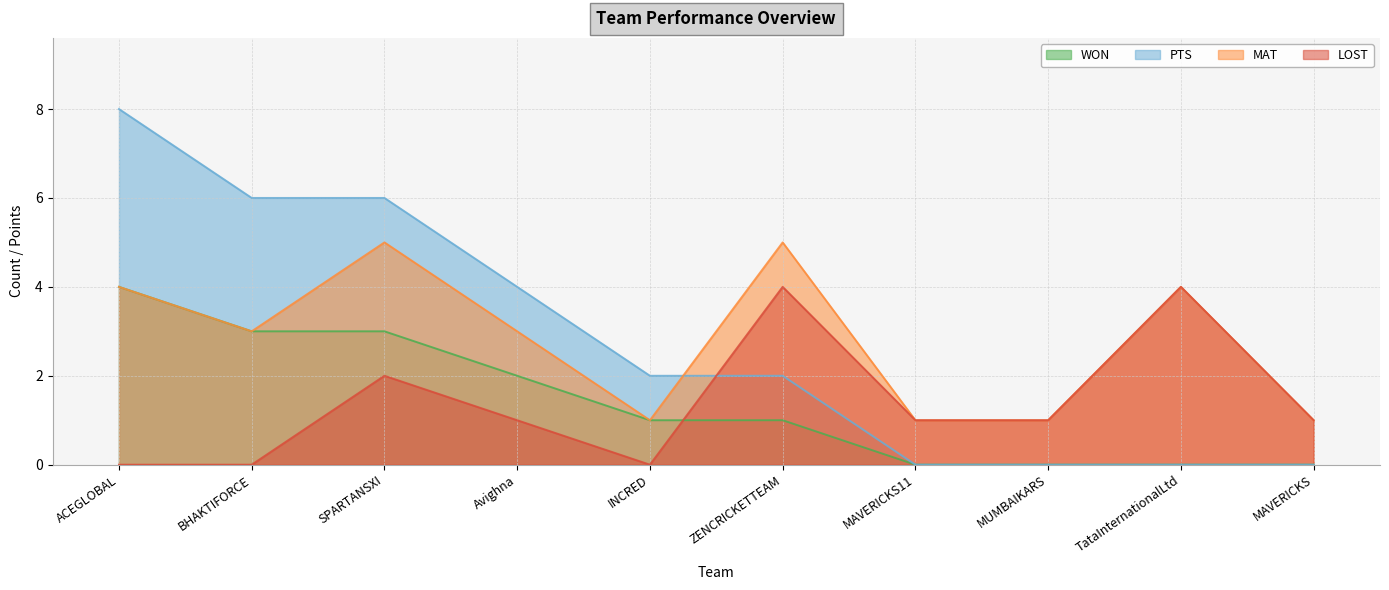

What value does the PTS series have at INCRED?

2